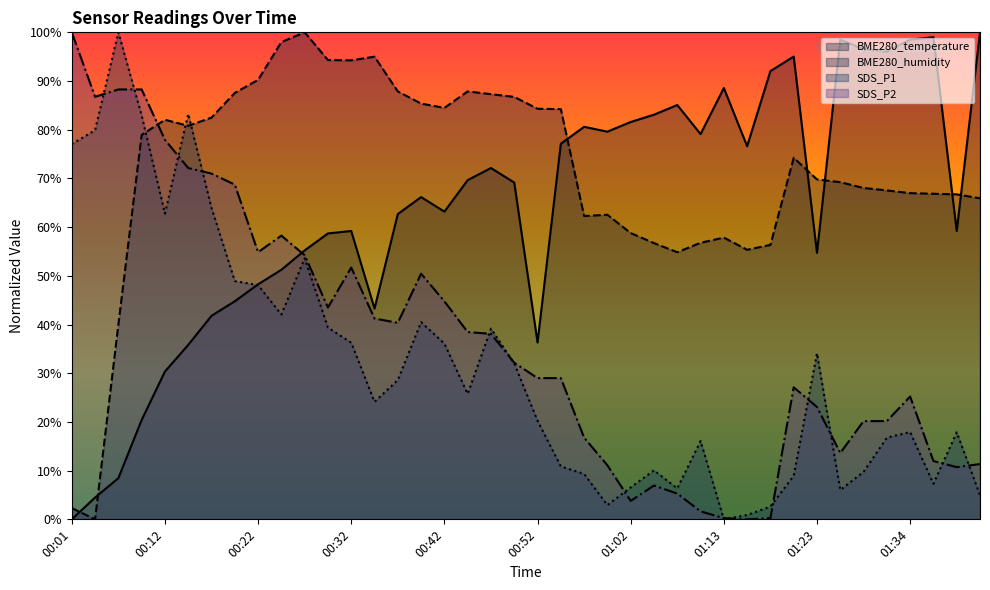

Reading right to left, transcribe all the data shown in this chart.

BME280_temperature: 01:42=100.0	01:39=59.2	01:37=99.0	01:34=98.5	01:31=96.0	01:28=96.5	01:26=98.5	01:23=54.7	01:20=95.0	01:18=92.0	01:15=76.6	01:13=88.6	01:10=79.1	01:07=85.1	01:05=83.1	01:02=81.6	01:00=79.6	00:57=80.6	00:55=77.1	00:52=36.3	00:50=69.2	00:47=72.1	00:45=69.7	00:42=63.2	00:39=66.2	00:37=62.7	00:34=43.3	00:32=59.2	00:29=58.7	00:27=55.2	00:24=51.2	00:22=48.3	00:19=44.8	00:17=41.8	00:14=35.8	00:12=30.3	00:09=20.4	00:07=8.5	00:04=4.5	00:01=0.0
BME280_humidity: 01:42=65.9	01:39=66.7	01:37=66.9	01:34=67.0	01:31=67.5	01:28=68.0	01:26=69.2	01:23=69.8	01:20=74.2	01:18=56.3	01:15=55.3	01:13=57.8	01:10=56.8	01:07=54.8	01:05=56.7	01:02=58.8	01:00=62.5	00:57=62.3	00:55=84.2	00:52=84.3	00:50=86.7	00:47=87.3	00:45=87.9	00:42=84.5	00:39=85.4	00:37=87.9	00:34=95.0	00:32=94.2	00:29=94.3	00:27=100.0	00:24=98.0	00:22=90.2	00:19=87.6	00:17=82.5	00:14=80.8	00:12=82.1	00:09=78.9	00:07=40.0	00:04=0.0	00:01=2.3
SDS_P1: 01:42=5.0	01:39=17.9	01:37=7.3	01:34=17.9	01:31=16.8	01:28=9.7	01:26=6.0	01:23=34.1	01:20=8.9	01:18=2.6	01:15=0.9	01:13=0.0	01:10=16.1	01:07=6.3	01:05=10.1	01:02=6.6	01:00=2.9	00:57=9.3	00:55=10.9	00:52=20.3	00:50=32.0	00:47=39.2	00:45=25.8	00:42=36.1	00:39=40.5	00:37=28.6	00:34=24.1	00:32=36.3	00:29=39.4	00:27=53.6	00:24=42.0	00:22=48.1	00:19=48.9	00:17=63.9	00:14=83.2	00:12=62.8	00:09=82.9	00:07=100.0	00:04=79.9	00:01=77.0
SDS_P2: 01:42=11.3	01:39=10.7	01:37=12.0	01:34=25.2	01:31=20.2	01:28=20.2	01:26=13.6	01:23=23.1	01:20=27.1	01:18=0.3	01:15=0.0	01:13=0.3	01:10=1.6	01:07=5.3	01:05=6.9	01:02=3.8	01:00=11.1	00:57=16.8	00:55=29.0	00:52=29.0	00:50=32.2	00:47=38.1	00:45=38.5	00:42=44.8	00:39=50.4	00:37=40.4	00:34=41.2	00:32=51.7	00:29=43.5	00:27=54.2	00:24=58.3	00:22=54.9	00:19=68.7	00:17=71.0	00:14=72.1	00:12=77.9	00:09=88.3	00:07=88.3	00:04=86.8	00:01=100.0